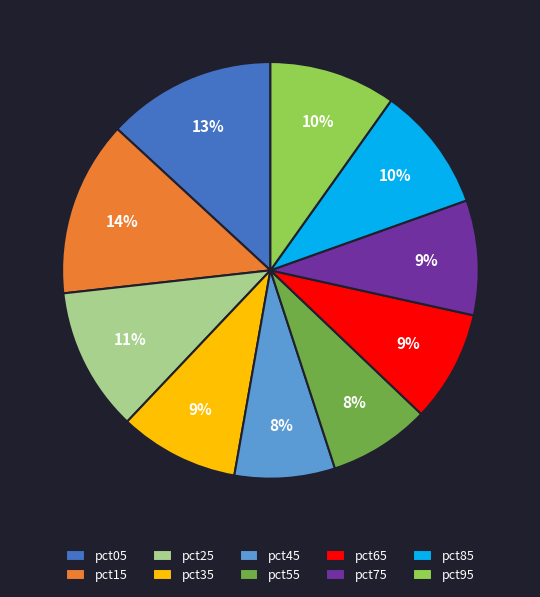

To the nearest percent, what percentage of the pie is pct35?

9%